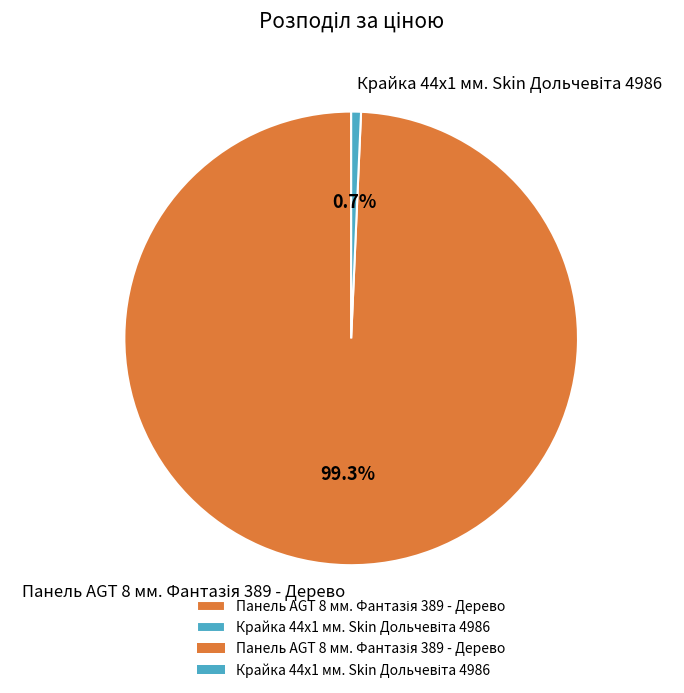

Does any single category account for the majority?

Yes